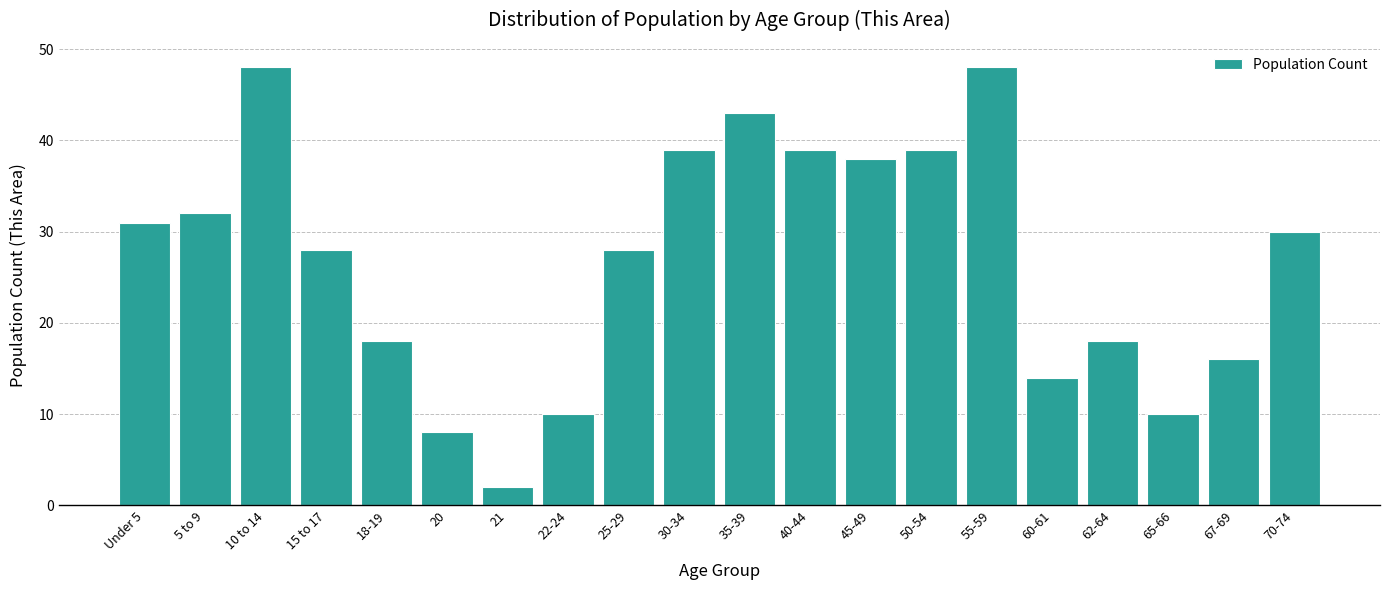

Reading left to right, what are all the values shown in this chart?

Under 5=31	5 to 9=32	10 to 14=48	15 to 17=28	18-19=18	20=8	21=2	22-24=10	25-29=28	30-34=39	35-39=43	40-44=39	45-49=38	50-54=39	55-59=48	60-61=14	62-64=18	65-66=10	67-69=16	70-74=30